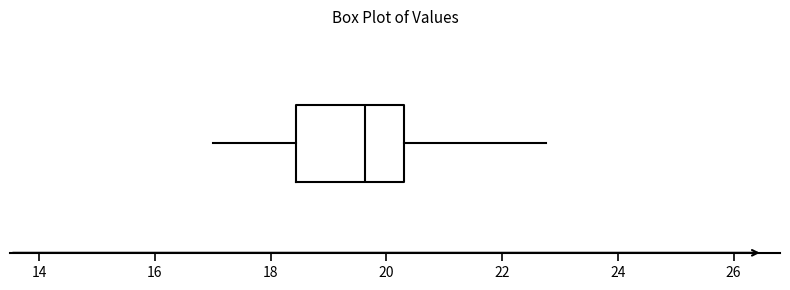

Read this box plot against the x-axis: the position of the median line, the range covered by the box, and the ends of both whiskers. The values are not printed on the chart, so give them approximately, as read against the axis.

median 19.6, box 18.4 to 20.4, whiskers 17.0 to 22.8